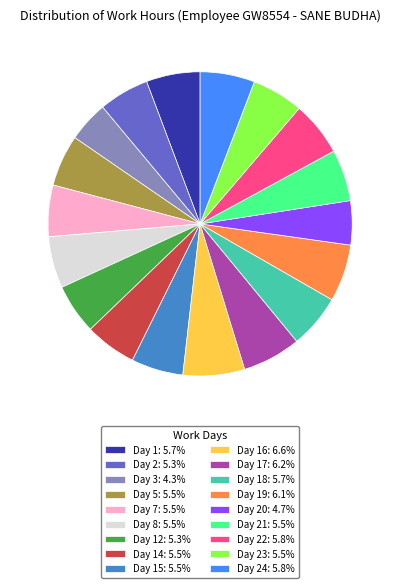

Does any single category account for the majority?

No